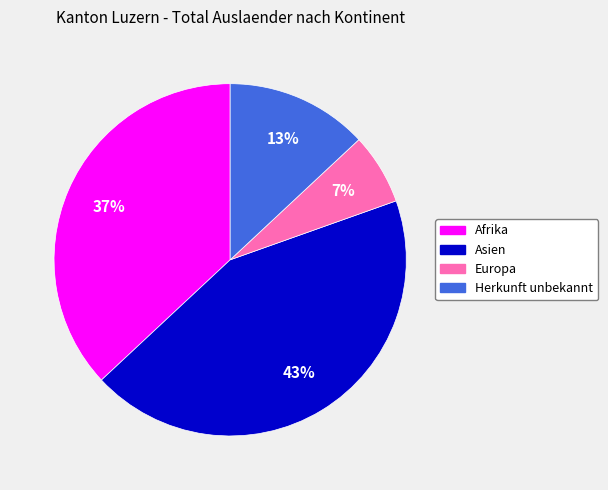

What percentage is the Herkunft unbekannt slice, to the nearest percent?

13%